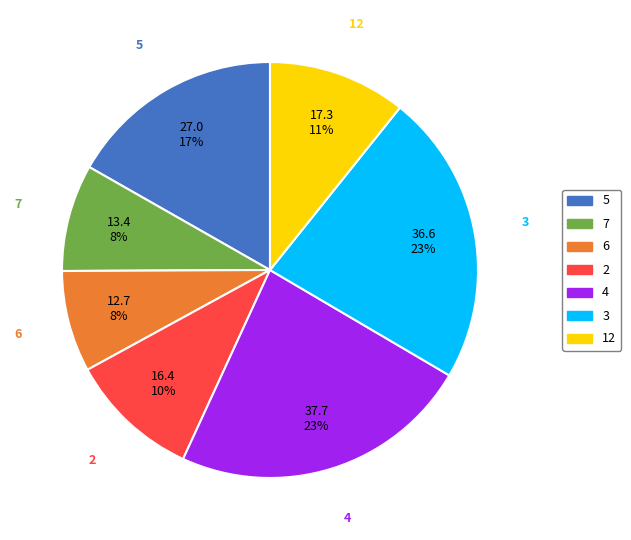

Is there any slice that represents more than half of the pie?

No